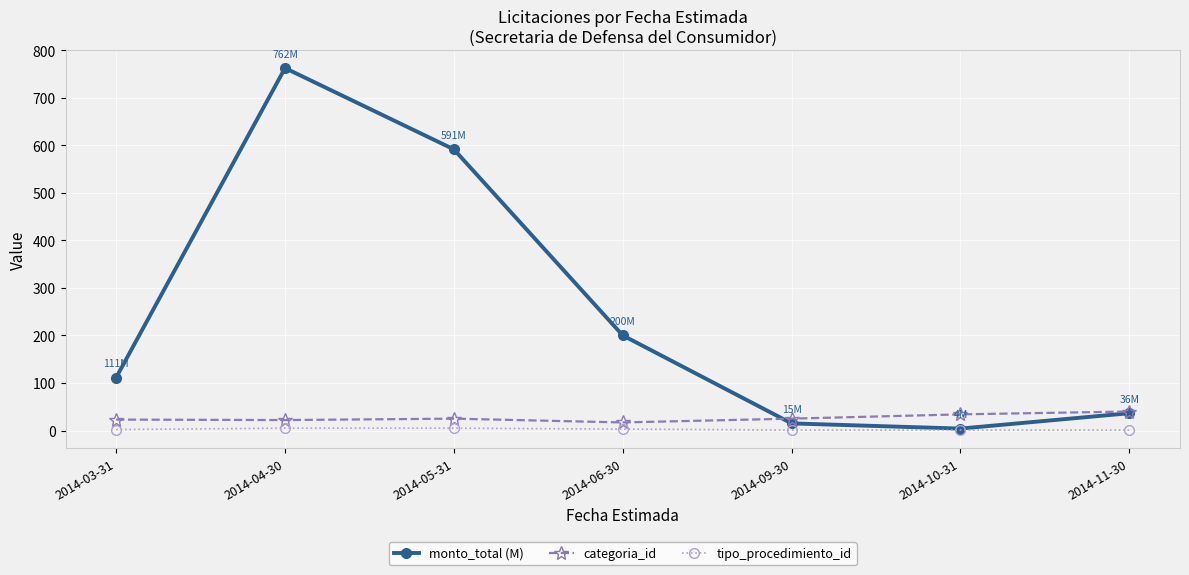

True or false: monto_total (M) has more than 2 interior local peaks.

False